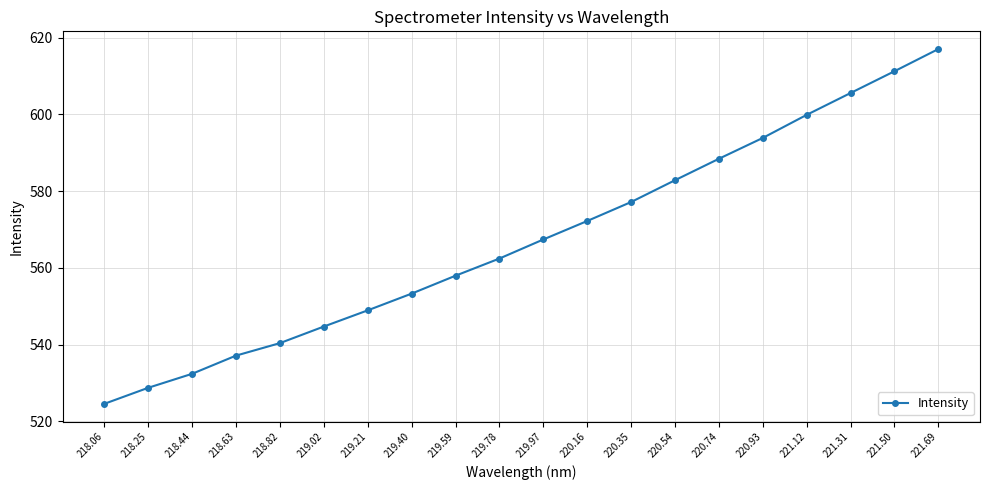

Is it true that the value at 220.74 is 588.4?

True